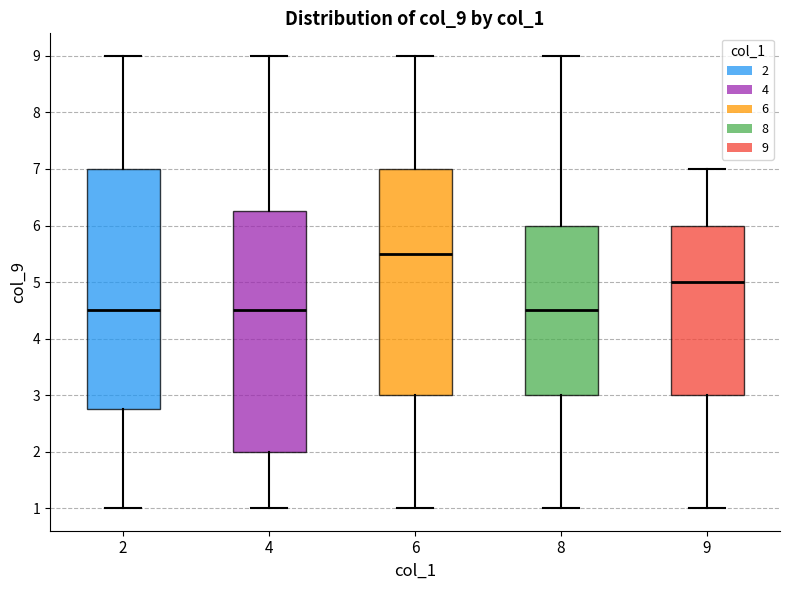

Reading left to right, read every box against the y-axis: the position of its median line, the range the box covers, and the ends of its whiskers. The values are not printed on the chart, so give them approximately, as read against the axis.

2: median 4.5, box 2.8 to 7.0, whiskers 1.0 to 9.0
4: median 4.5, box 2.0 to 6.3, whiskers 1.0 to 9.0
6: median 5.5, box 3.0 to 7.0, whiskers 1.0 to 9.0
8: median 4.5, box 3.0 to 6.0, whiskers 1.0 to 9.0
9: median 5.0, box 3.0 to 6.0, whiskers 1.0 to 7.0